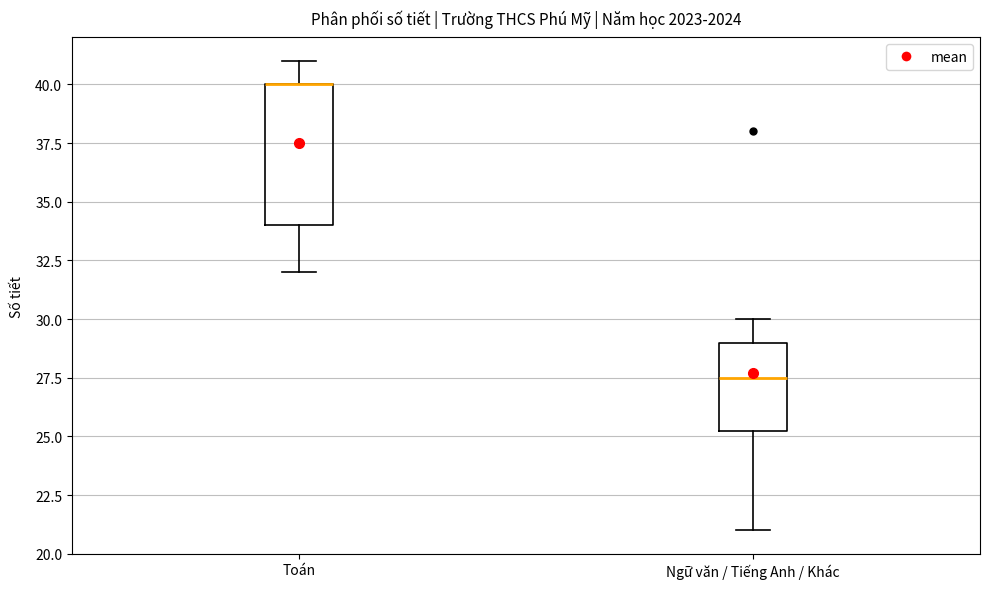

Reading left to right, transcribe this box plot: for each box, give where its median line is, the range the box spans, and where its two whiskers end, as read against the y-axis. The values are not printed on the chart, so give them approximately, as read against the axis.

Toán: median 40.0 (drawn on the box's upper edge), box 34.0 to 40.0, whiskers 32.0 to 41.0
Ngữ văn / Tiếng Anh / Khác: median 27.5, box 25.5 to 29.0, whiskers 21.0 to 30.0